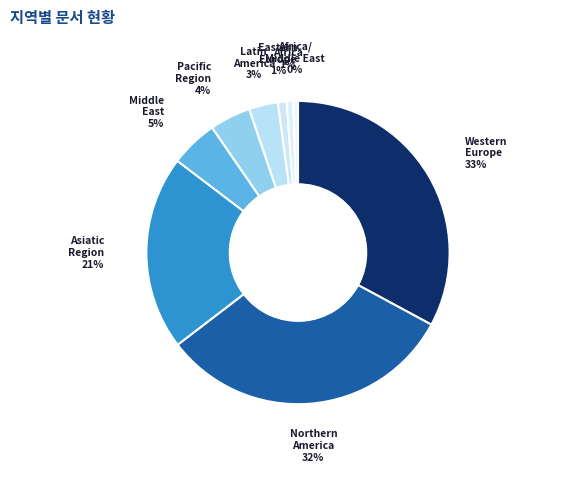

Count the number of slices in the pie.

9